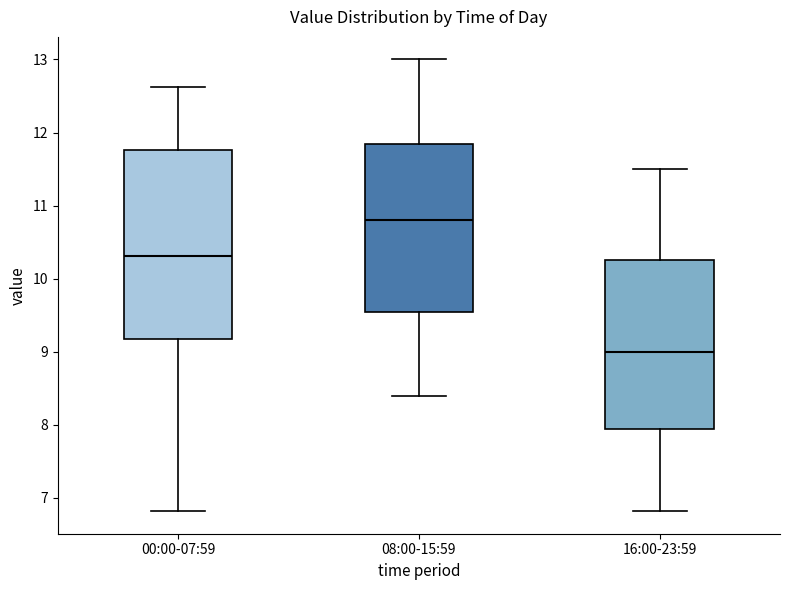

Where is the upper edge of the box for 08:00-15:59 on the y-axis? The values are not printed on the chart, so give them approximately, as read against the axis.

11.9